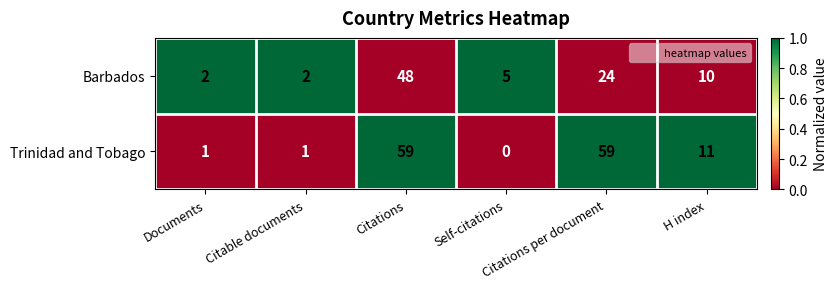

Which series has the widest spread of values?

Trinidad and Tobago